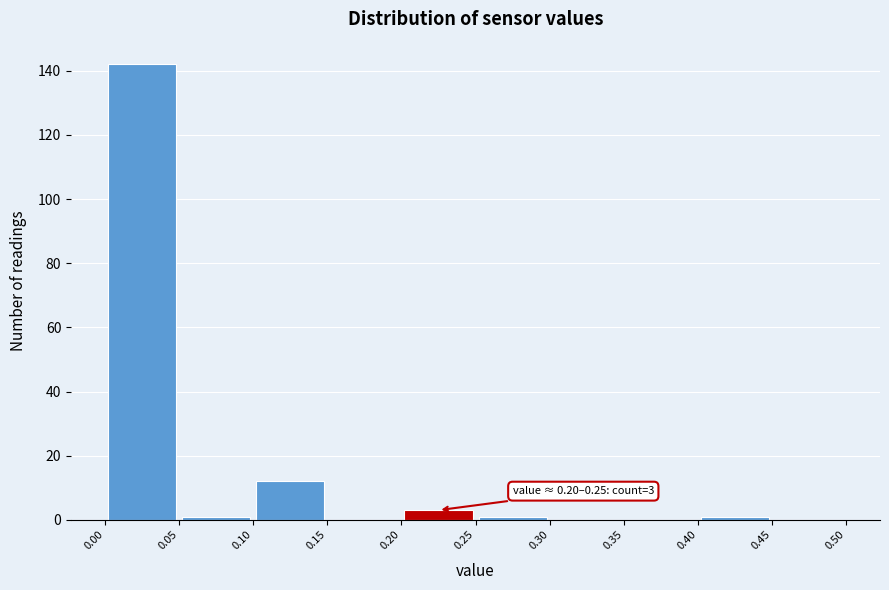

Which range on the x-axis has the tallest bar?

0.00 to 0.05